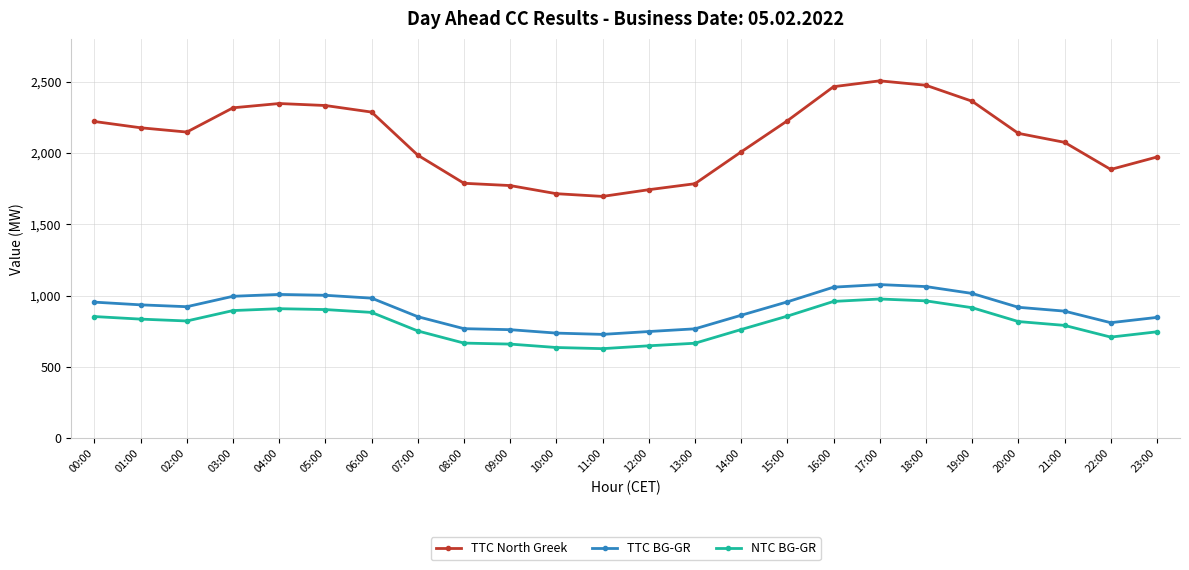

What value does the TTC North Greek series have at 09:00?

1772